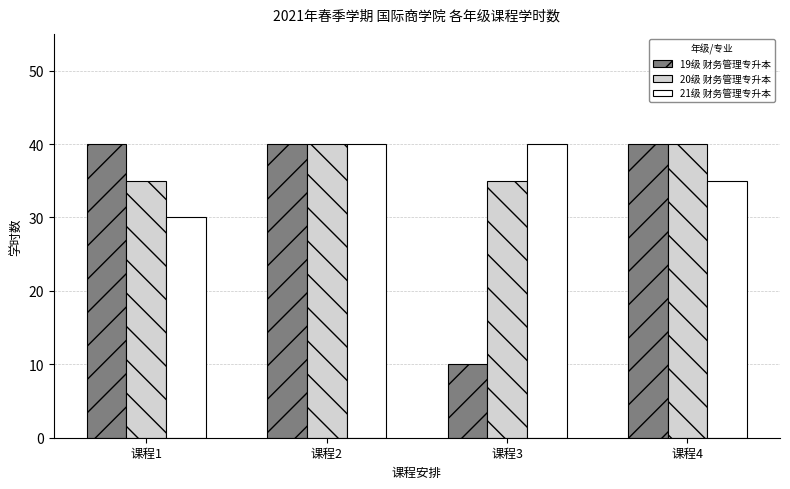

What are all the series names shown in the legend?

19级 财务管理专升本, 20级 财务管理专升本, 21级 财务管理专升本